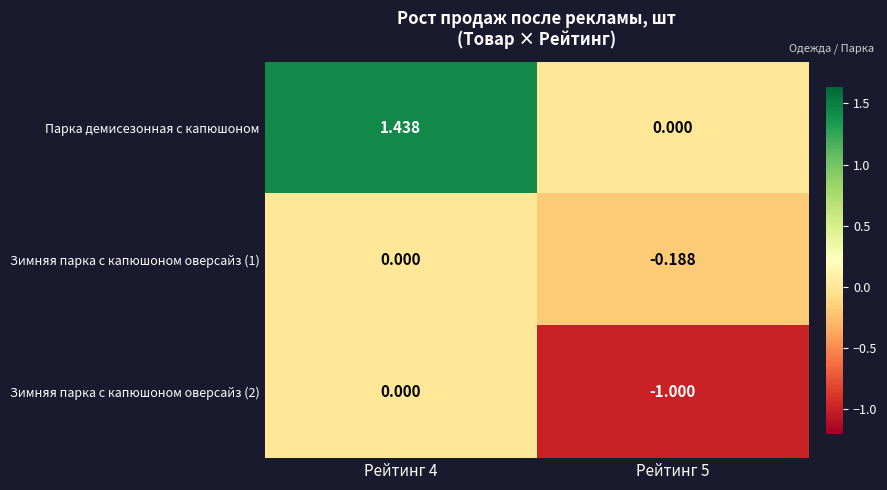

Which series has the widest spread of values?

Парка демисезонная с капюшоном